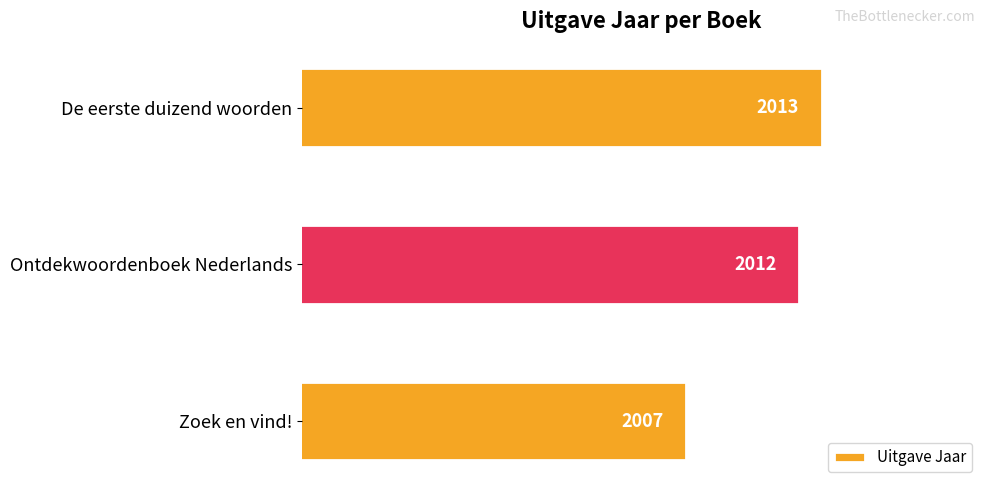

What is the difference between the maximum and second lowest values?

1